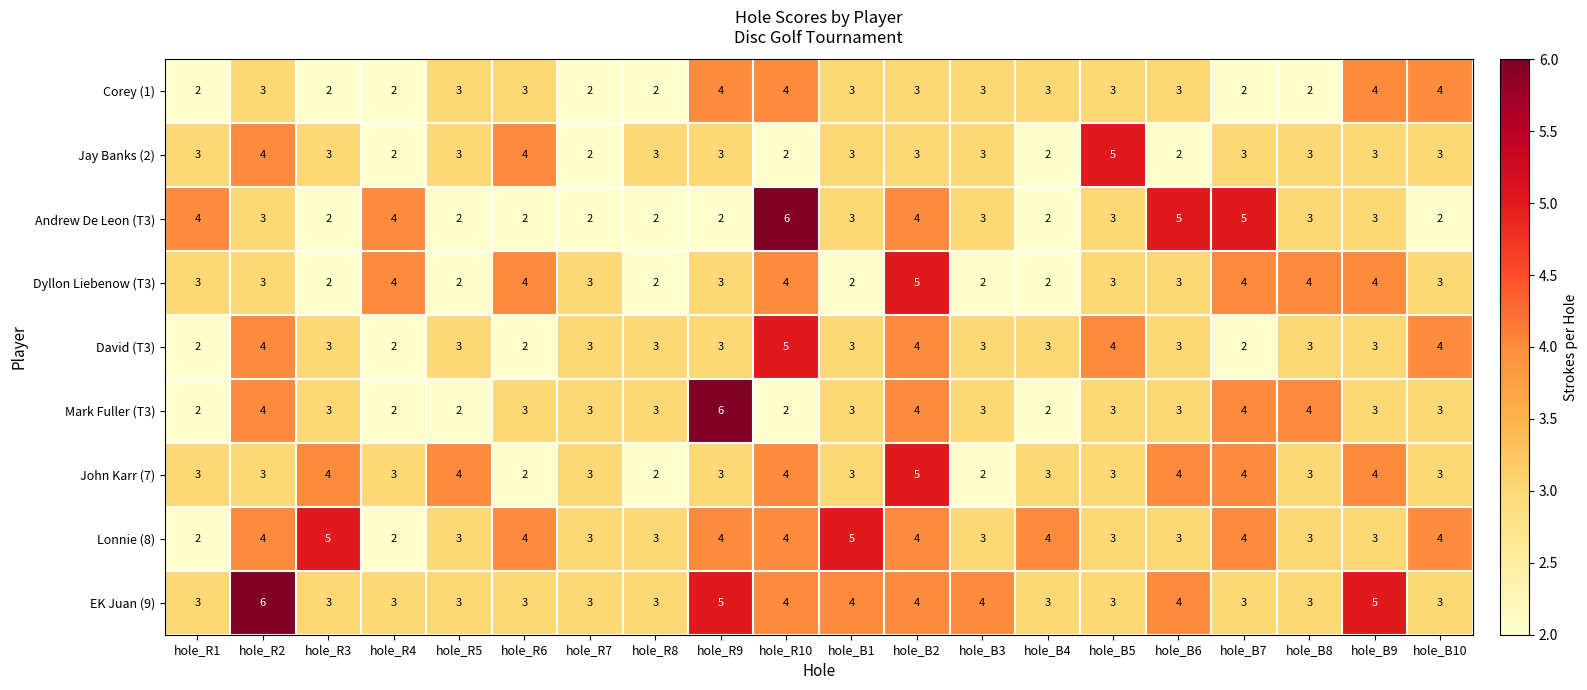

True or false: Jay Banks (2) has a value of 3 at hole_R1.

True